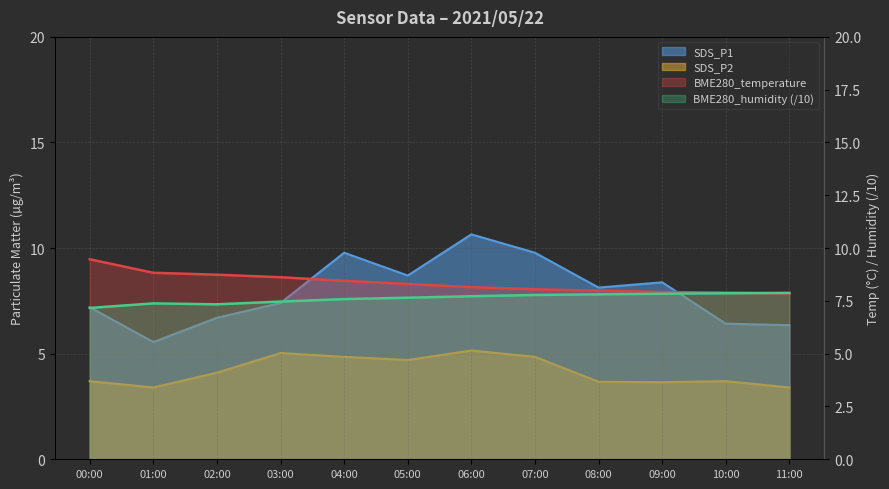

Which series ends up on top after the final intersection of SDS_P1 and BME280_humidity?

BME280_humidity